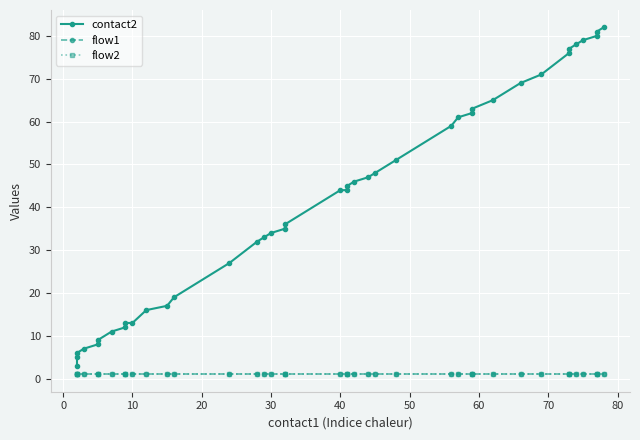

What are all the series names shown in the legend?

contact2, flow1, flow2